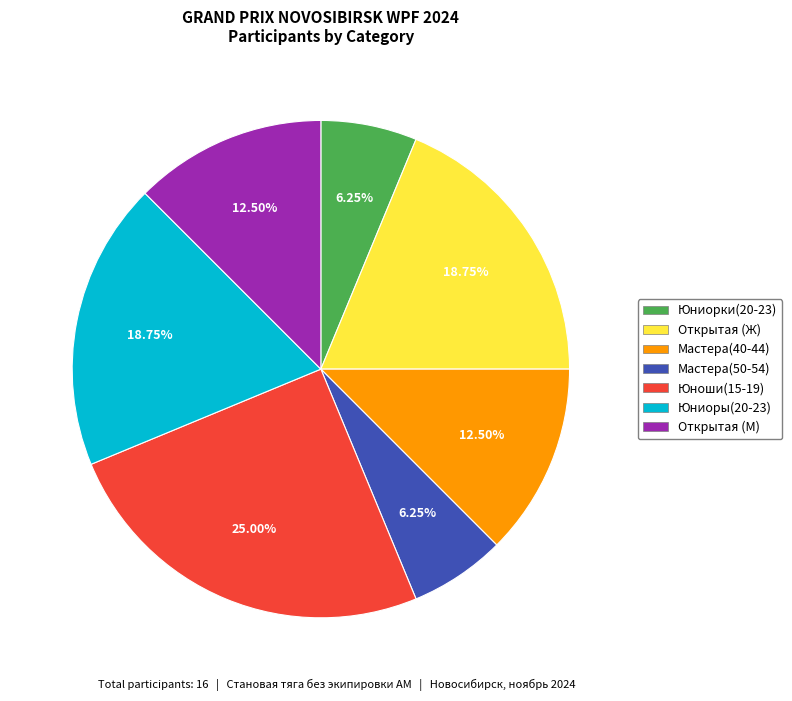

Between Юноши(15-19) and Мастера(40-44), which is larger?

Юноши(15-19)